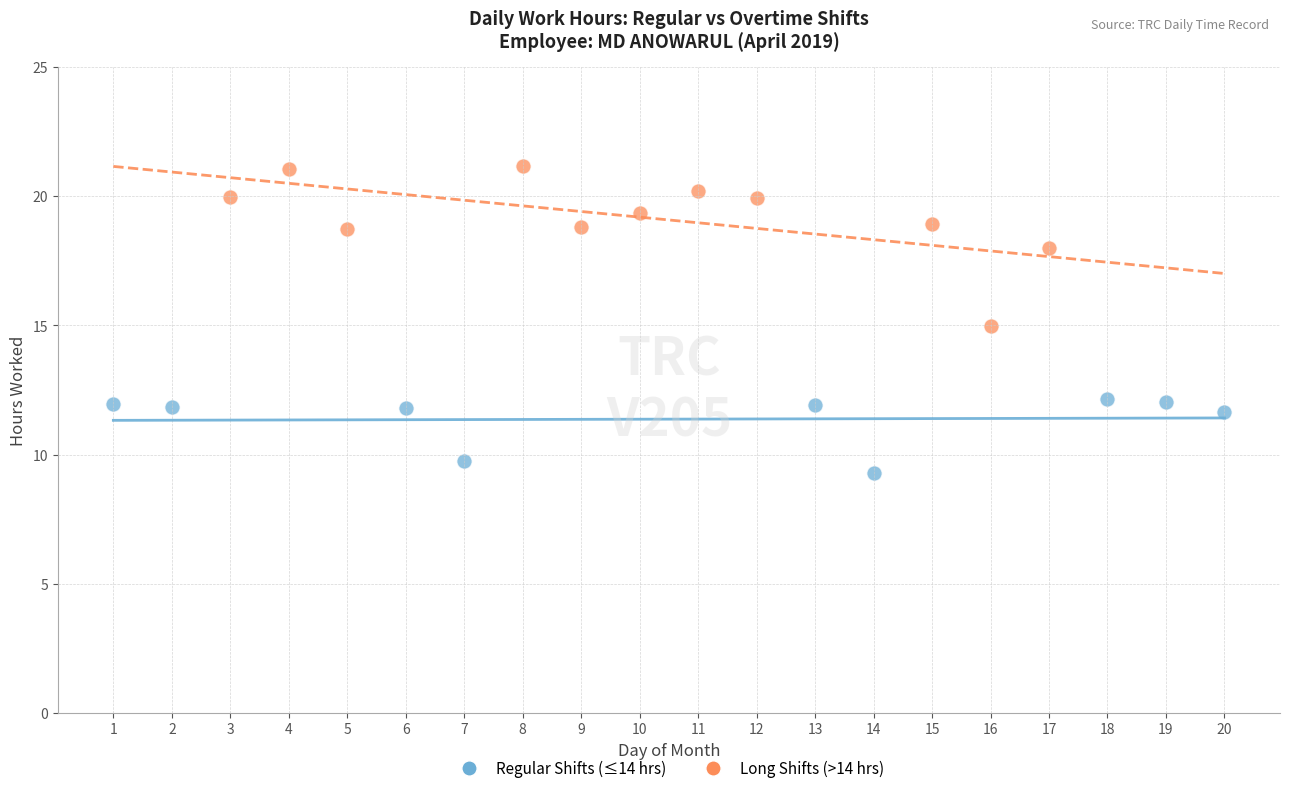

Which series reaches the minimum Y coordinate?

Regular Shifts (≤14 hrs)